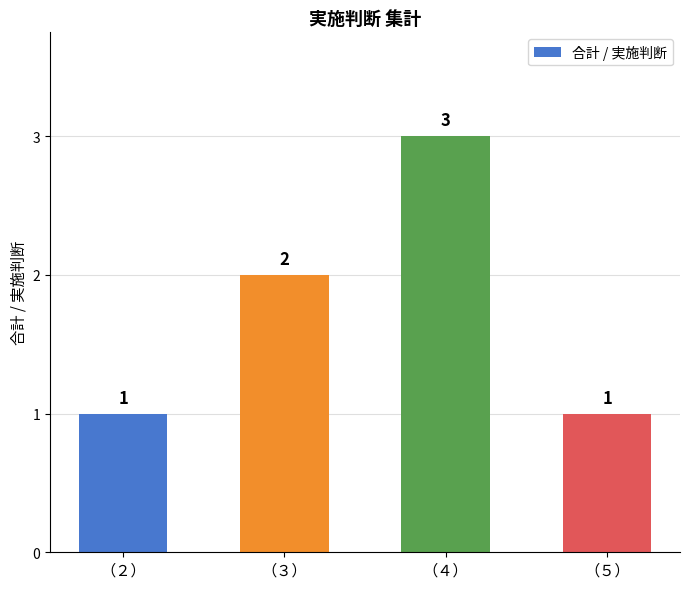

What is the smallest value displayed?

1